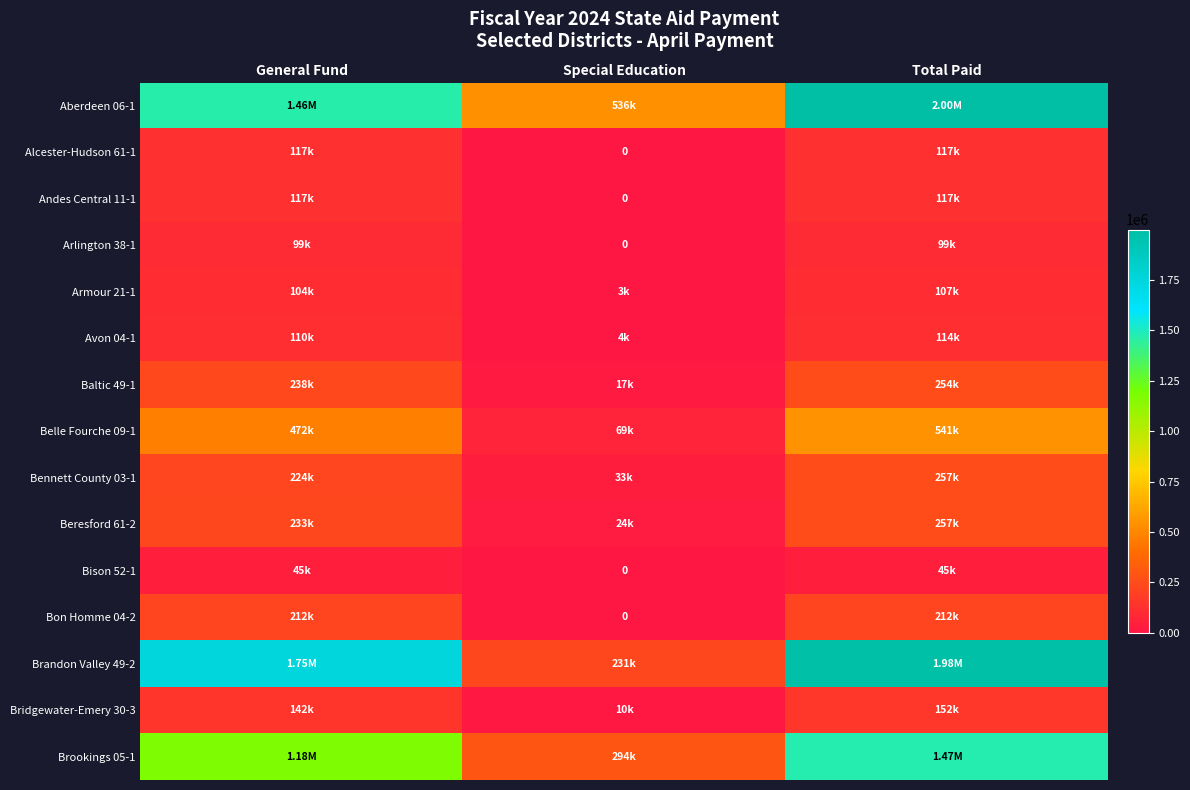

What is the spread (max minus min) of values at Total Paid?

1954088